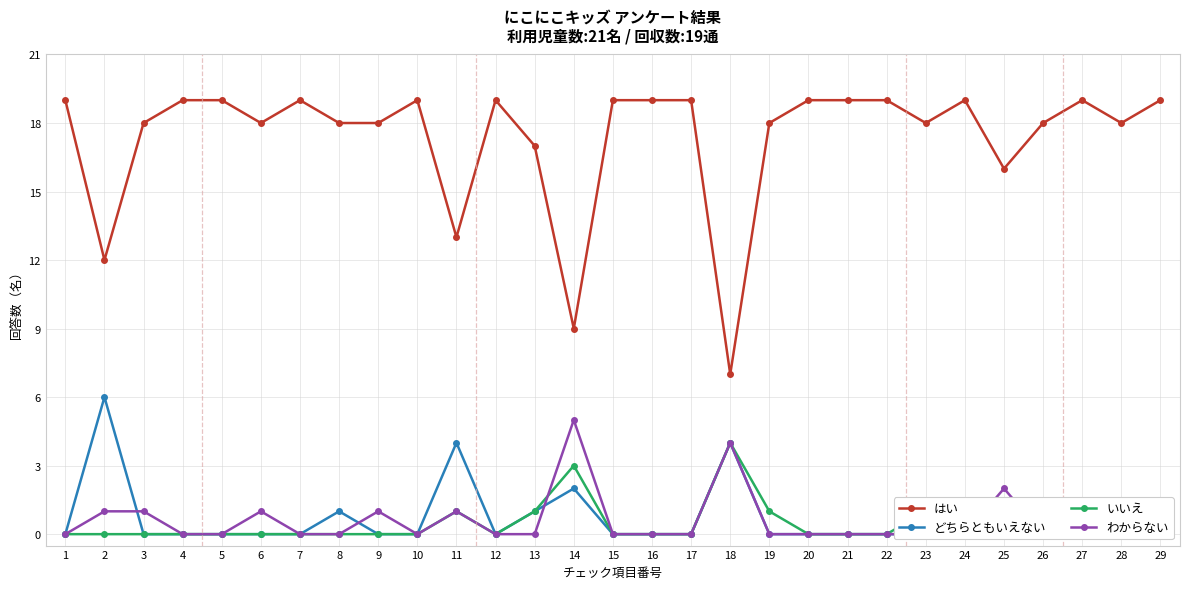

Which has a higher value, 27 or 22?

27